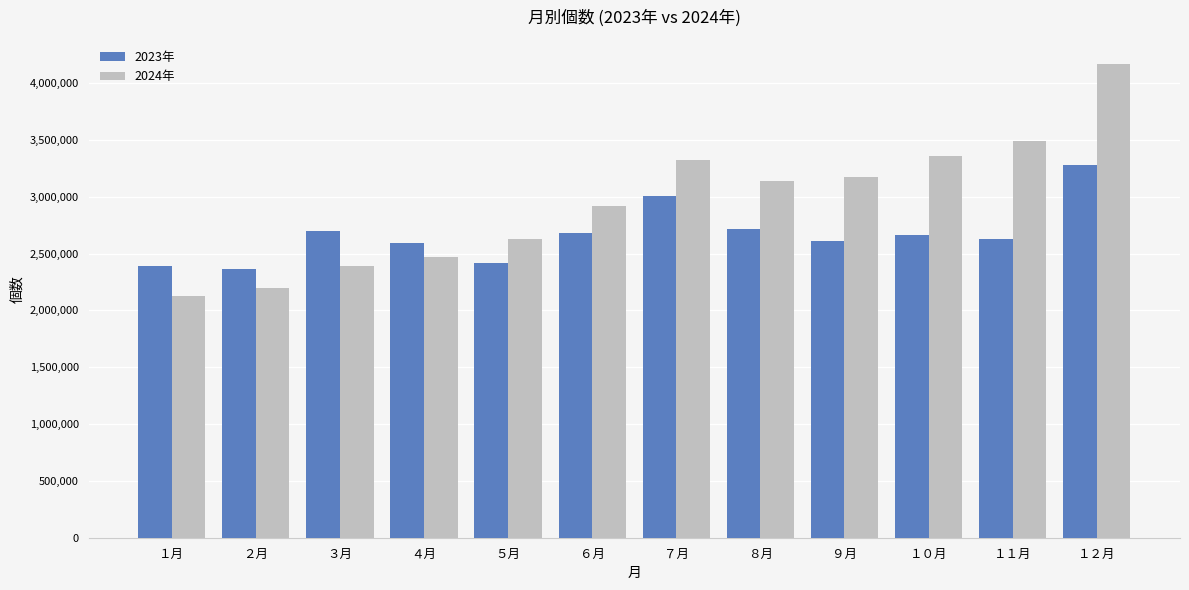

True or false: 2023年 has a value of 3904870 at １月.

False